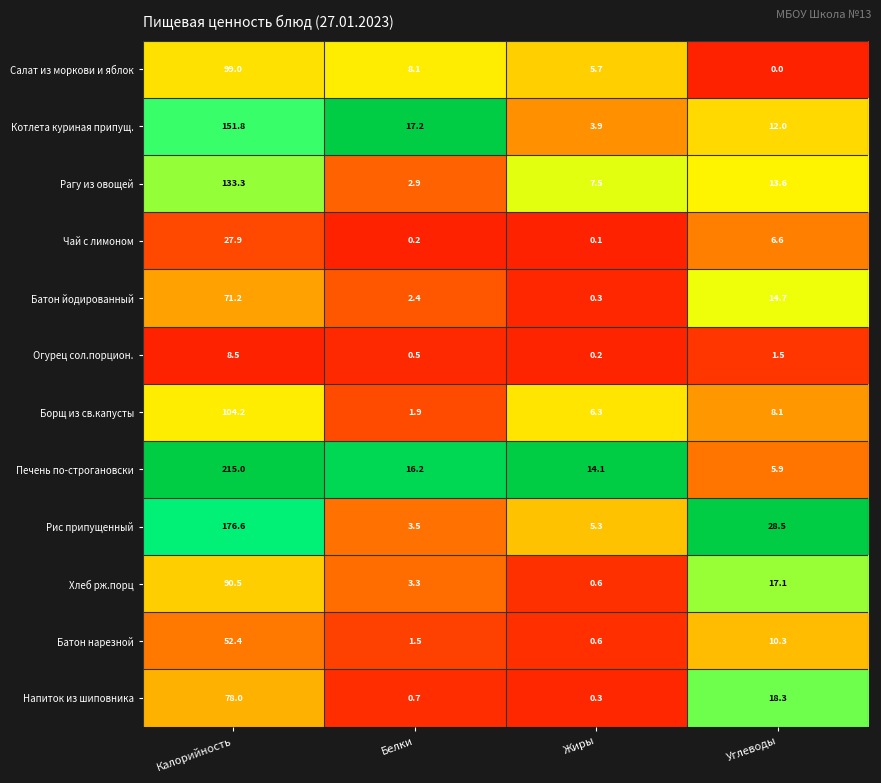

Which series has the largest range (max minus min)?

Печень по-строгановски